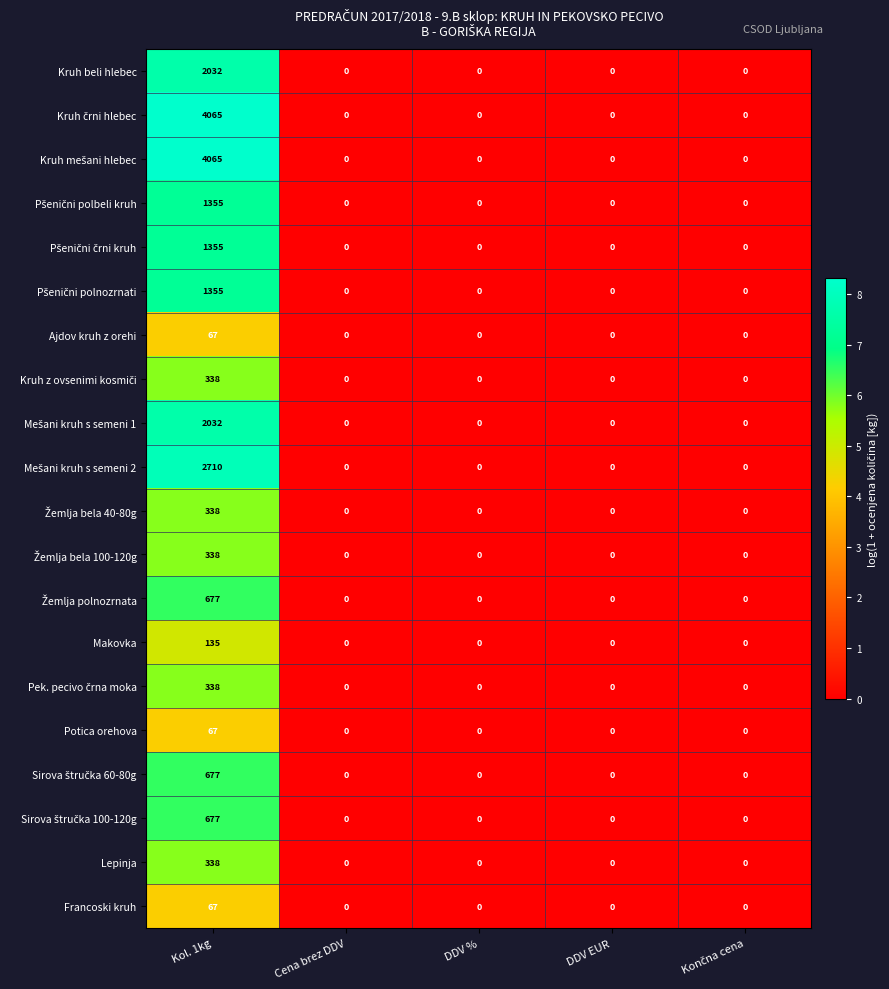

Which category has the highest value in the Makovka series?

Kol. 1kg